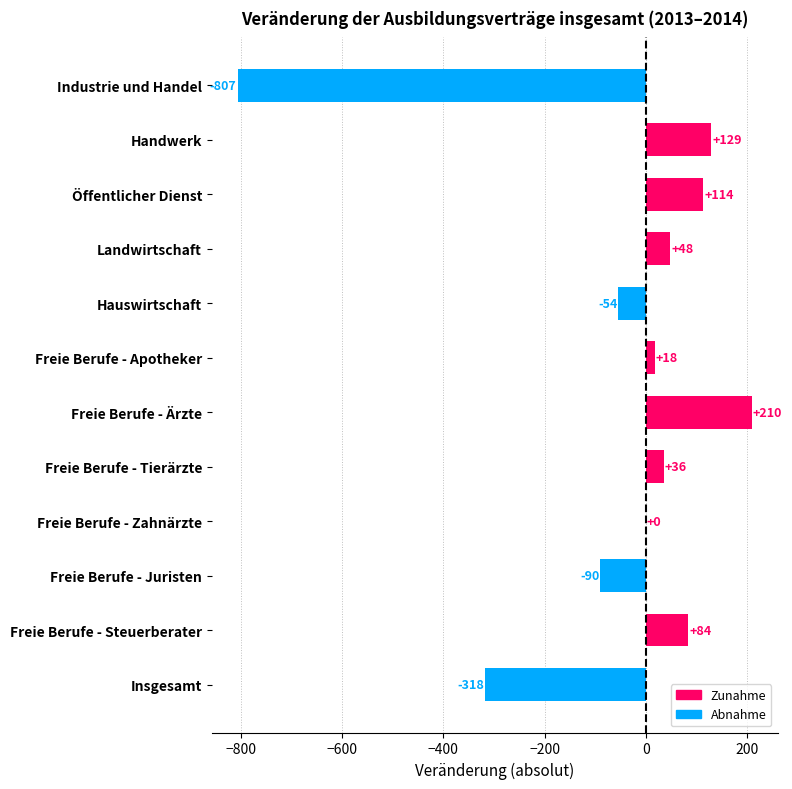

What is the sum of the values at Freie Berufe - Juristen and Freie Berufe - Ärzte?

120